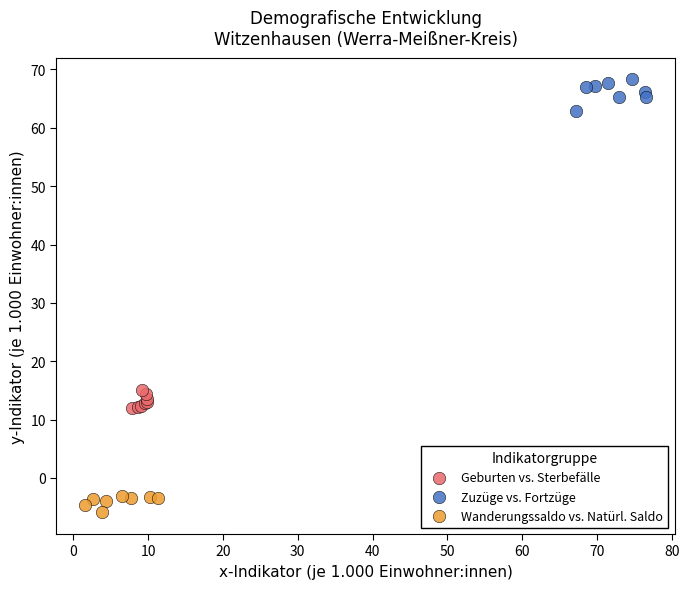

Which series reaches the maximum Y coordinate?

Zuzüge vs. Fortzüge